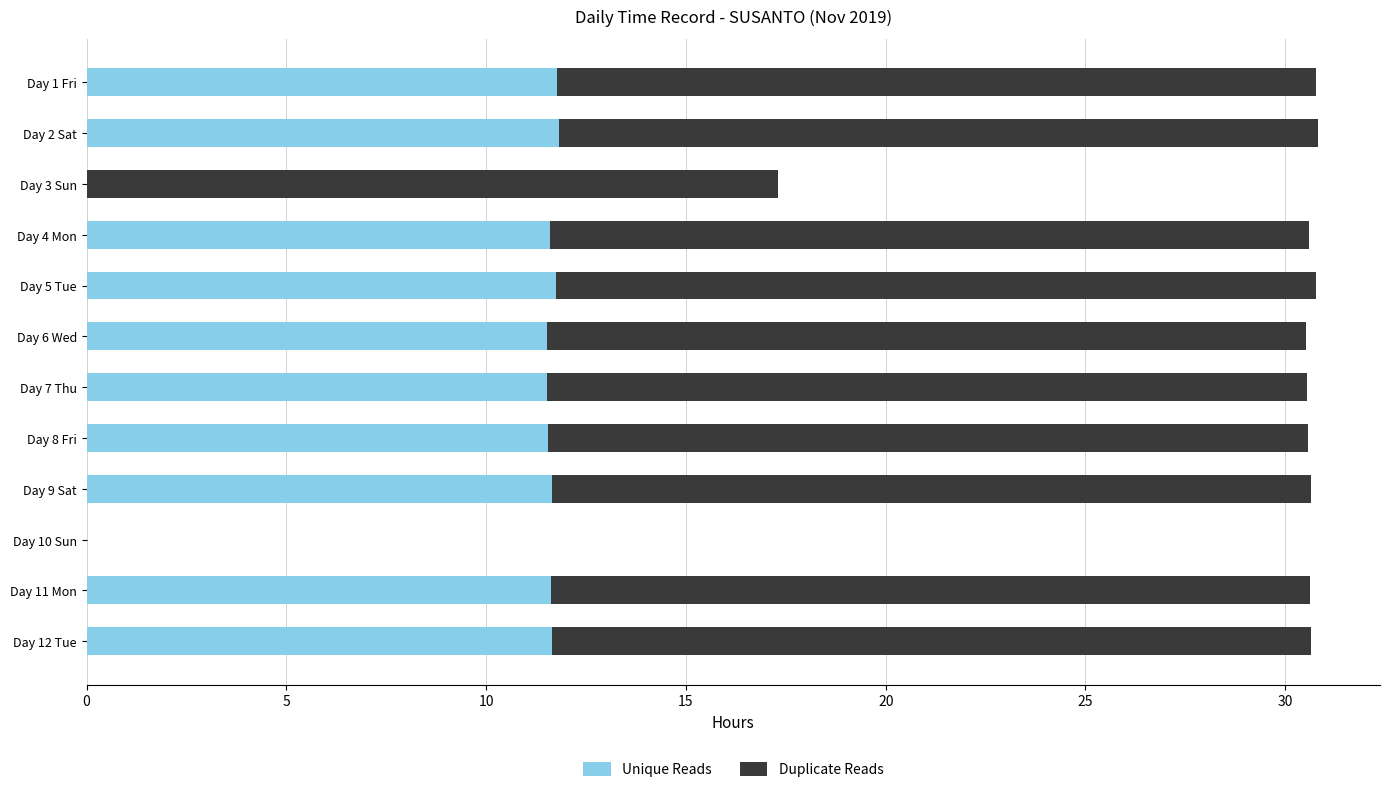

The Unique Reads series shows 18.8 at Day 1 Fri. True or false?

False